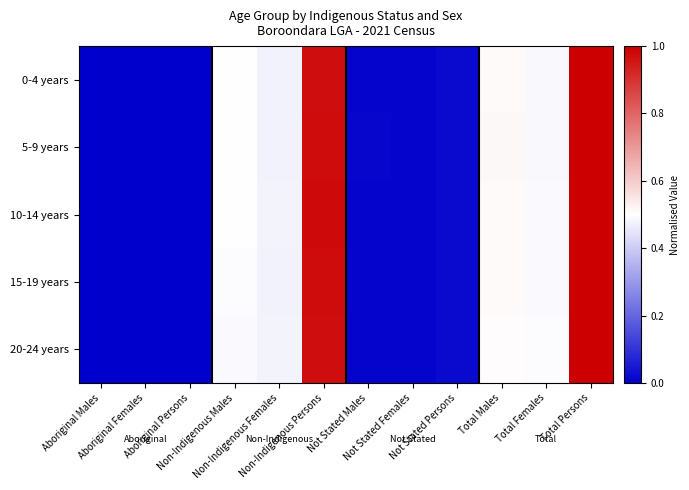

Between Non-Indigenous Persons and Aboriginal Females, which is larger?

Non-Indigenous Persons